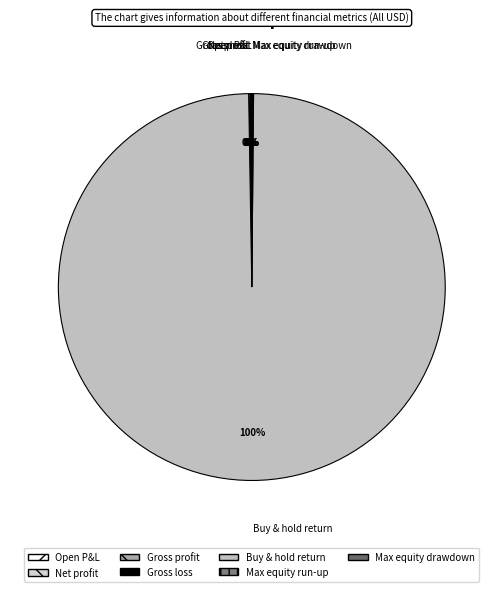

Is there a majority slice in this chart?

Yes